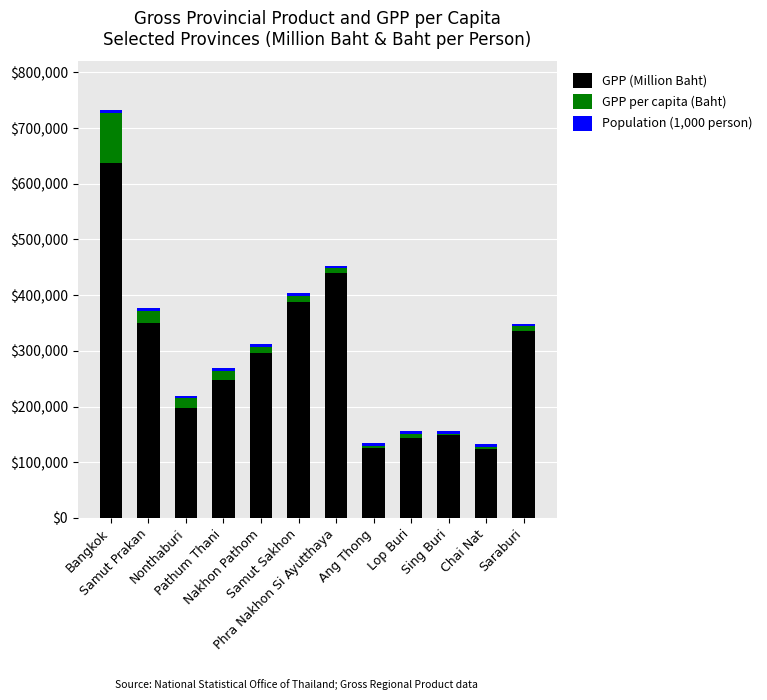

What is the sum of all GPP (Million Baht) values?

3432548